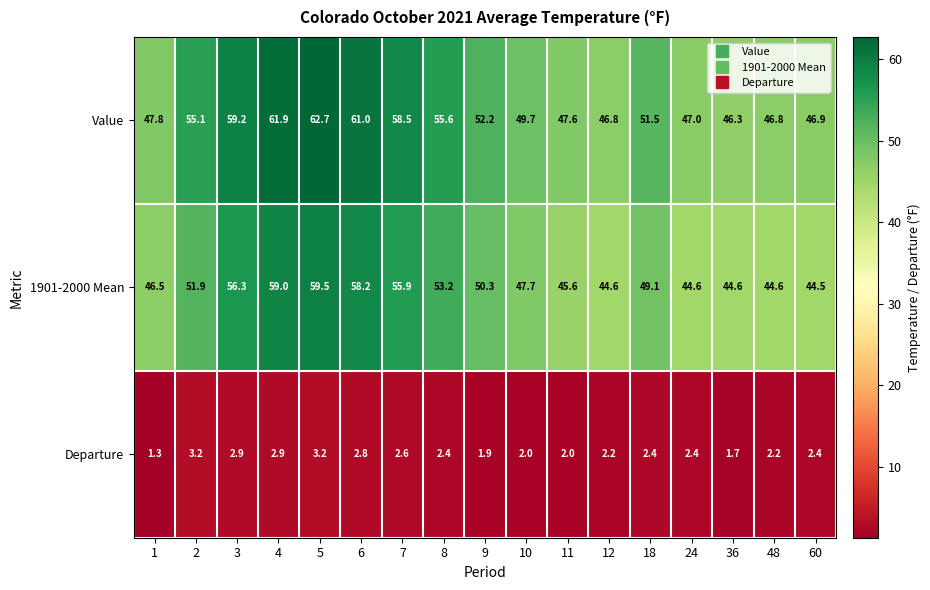

Read the 1901-2000 Mean value at 3.

56.3